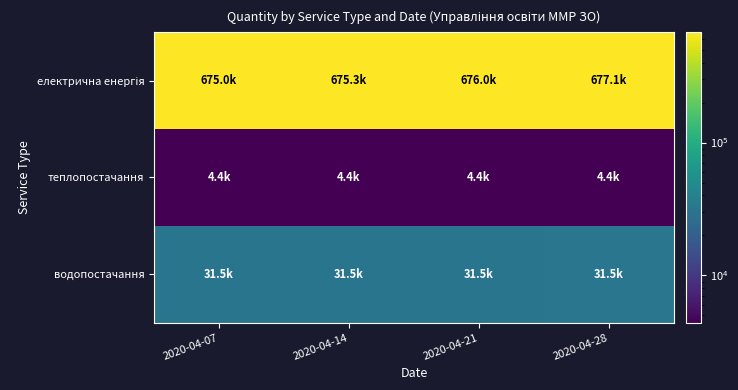

At which category is the sum across all series the highest?

2020-04-28